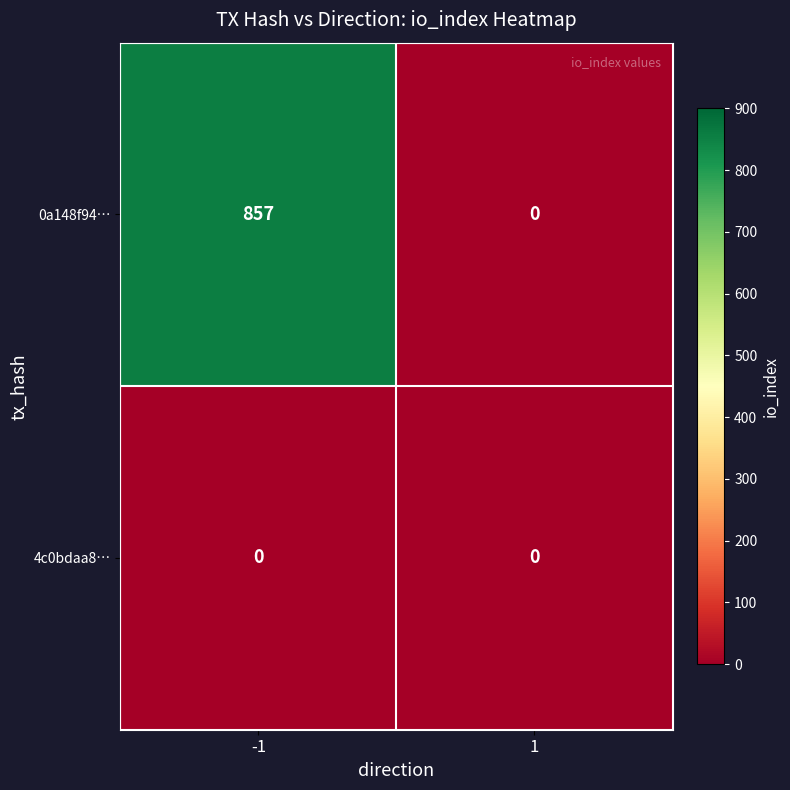

Reading right to left, what are all the values shown in this chart?

0a148f94…: 0	857
4c0bdaa8…: 0	0